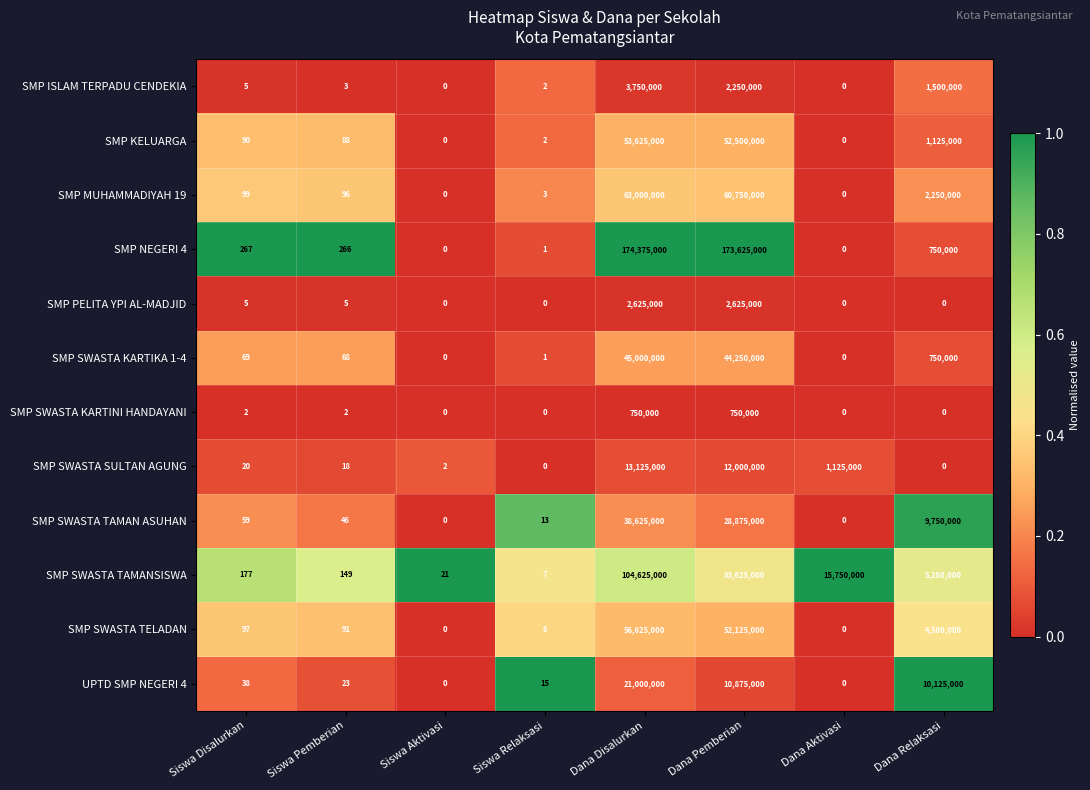

How many categories are shown in the chart?

8